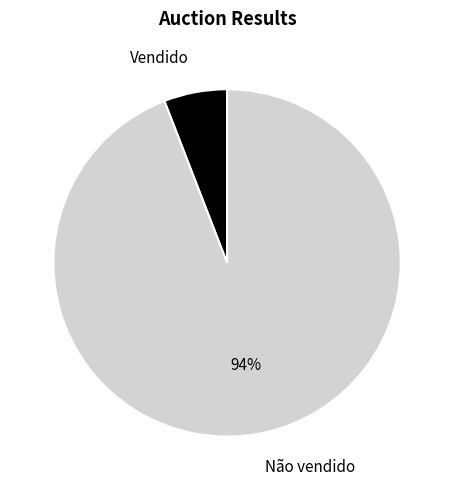

True or false: Vendido accounts for 6% of the total.

True